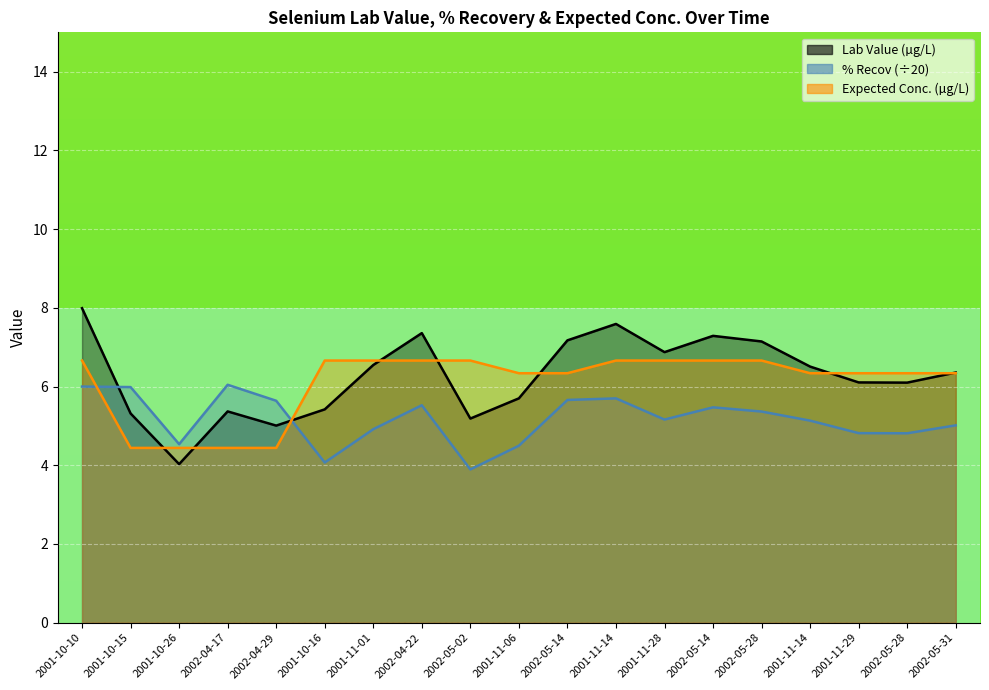

The Lab Value series shows 2.1 at 2001-11-06. True or false?

False